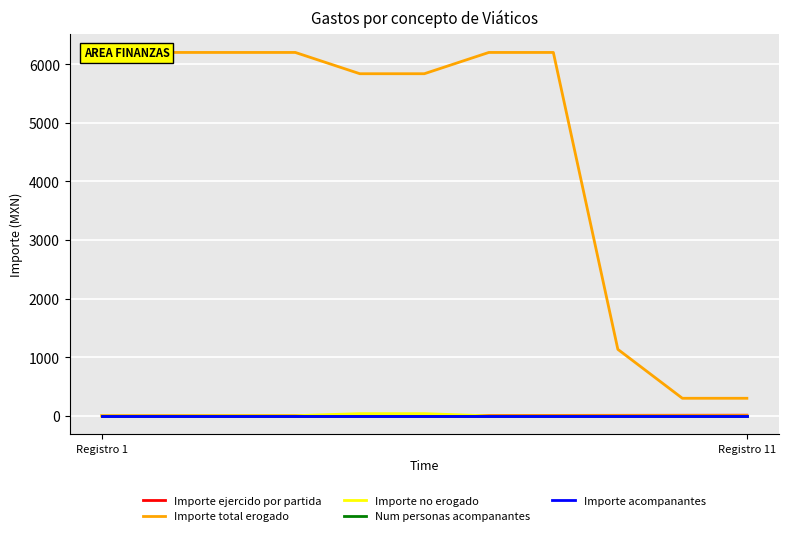

True or false: Importe no erogado and Num personas acompanantes intersect in this chart.

False